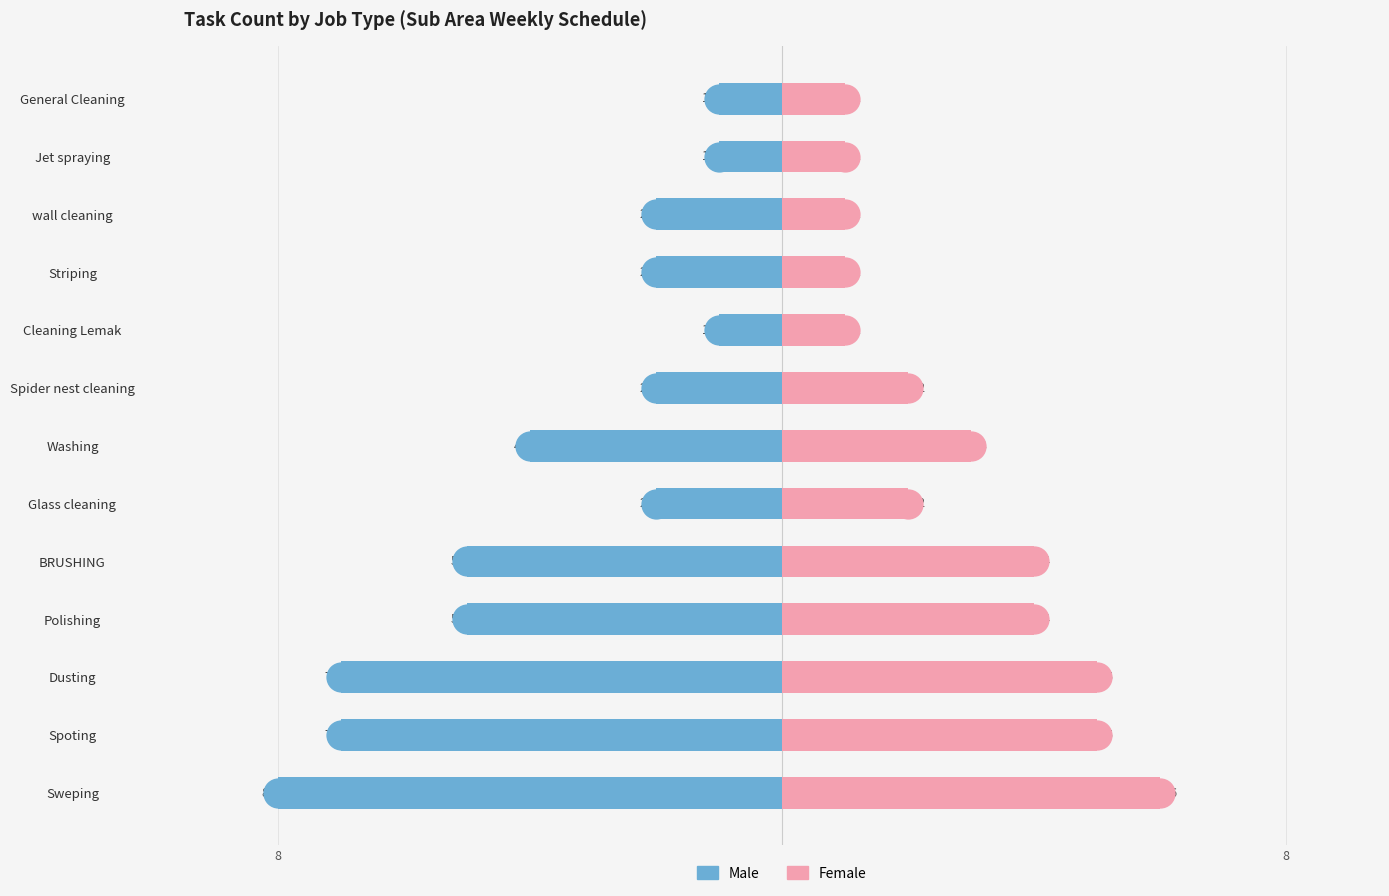

Reading left to right, transcribe all the data shown in this chart.

Male: -8	-7	-7	-5	-5	-2	-4	-2	-1	-2	-2	-1	-1
Female: 6	5	5	4	4	2	3	2	1	1	1	1	1